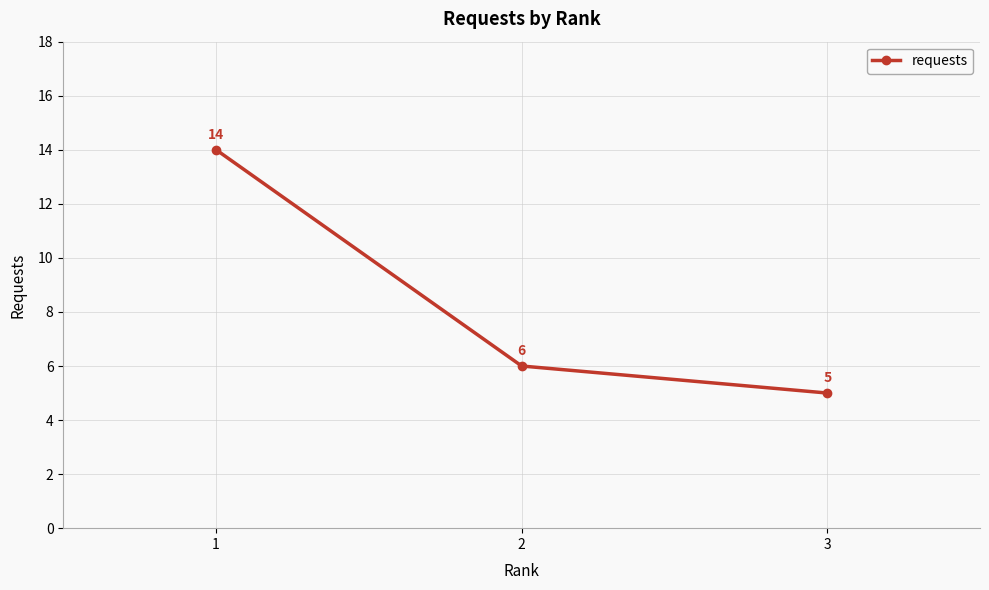

True or false: the data shows 14 at 1.

True